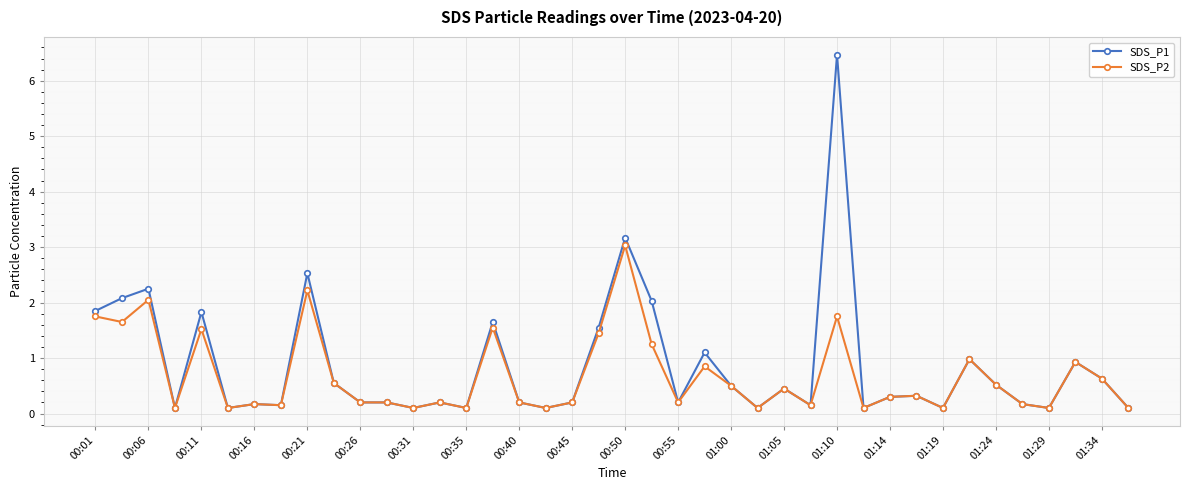

What is the value of the SDS_P2 point at the 10th from the left?

0.6